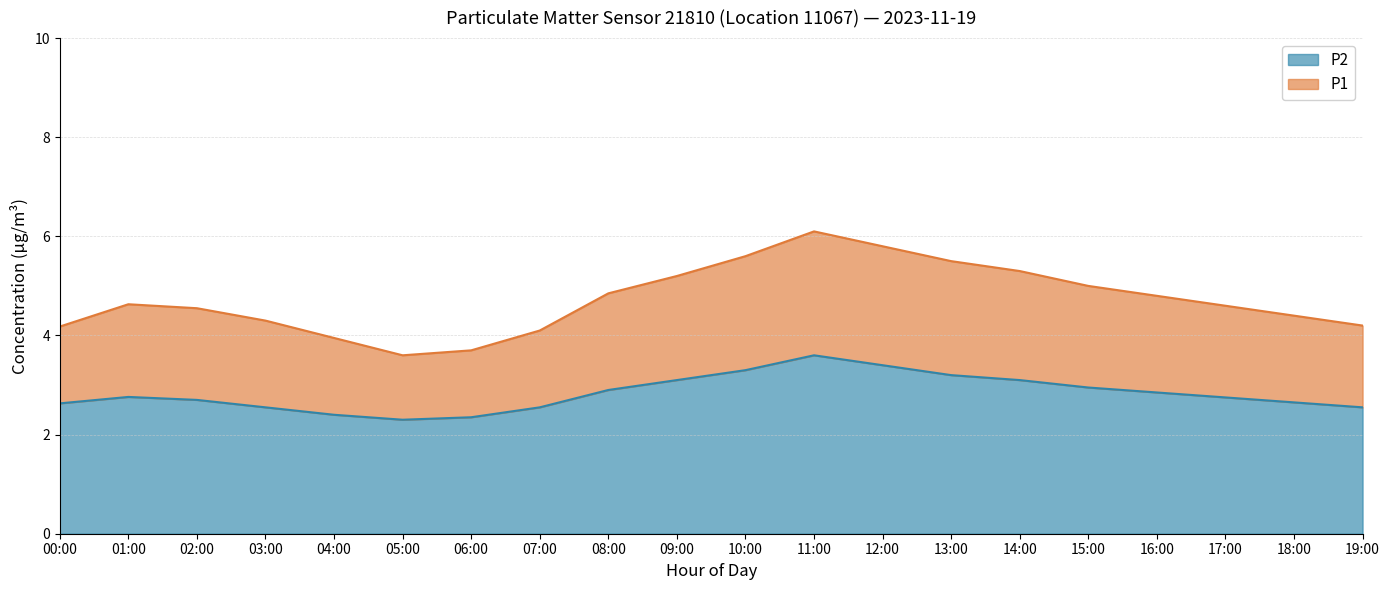

Reading left to right, transcribe all the data shown in this chart.

P1: 4.2	4.6	4.5	4.3	4.0	3.6	3.7	4.1	4.8	5.2	5.6	6.1	5.8	5.5	5.3	5.0	4.8	4.6	4.4	4.2
P2: 2.6	2.8	2.7	2.5	2.4	2.3	2.4	2.5	2.9	3.1	3.3	3.6	3.4	3.2	3.1	3.0	2.9	2.8	2.6	2.5